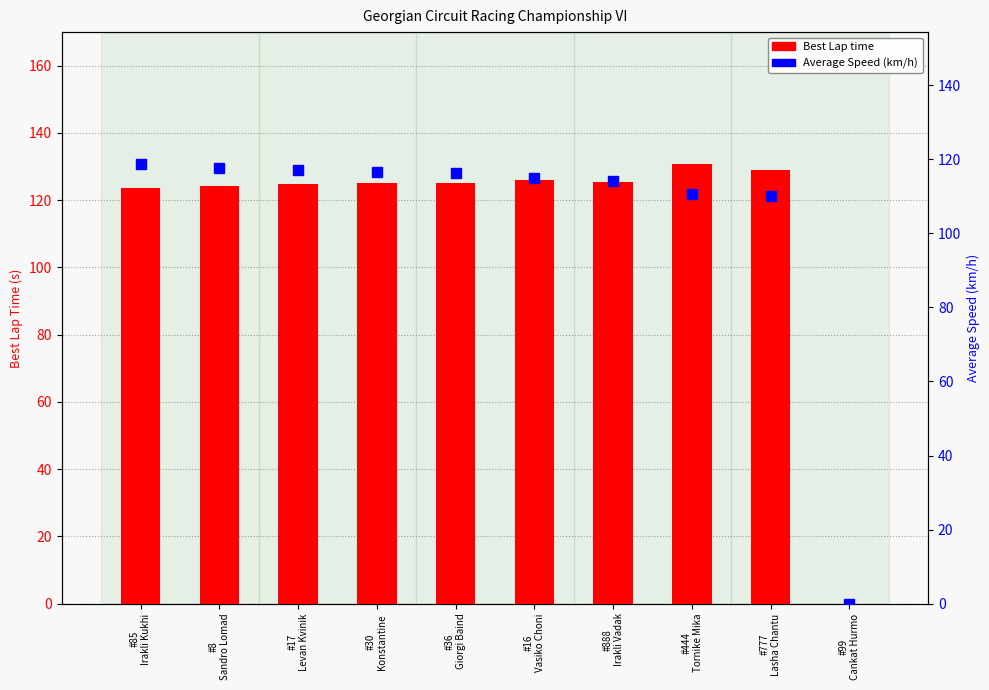

Which series changed the most between #17
Levan Kvinik and #36
Giorgi Baind?

Average Speed